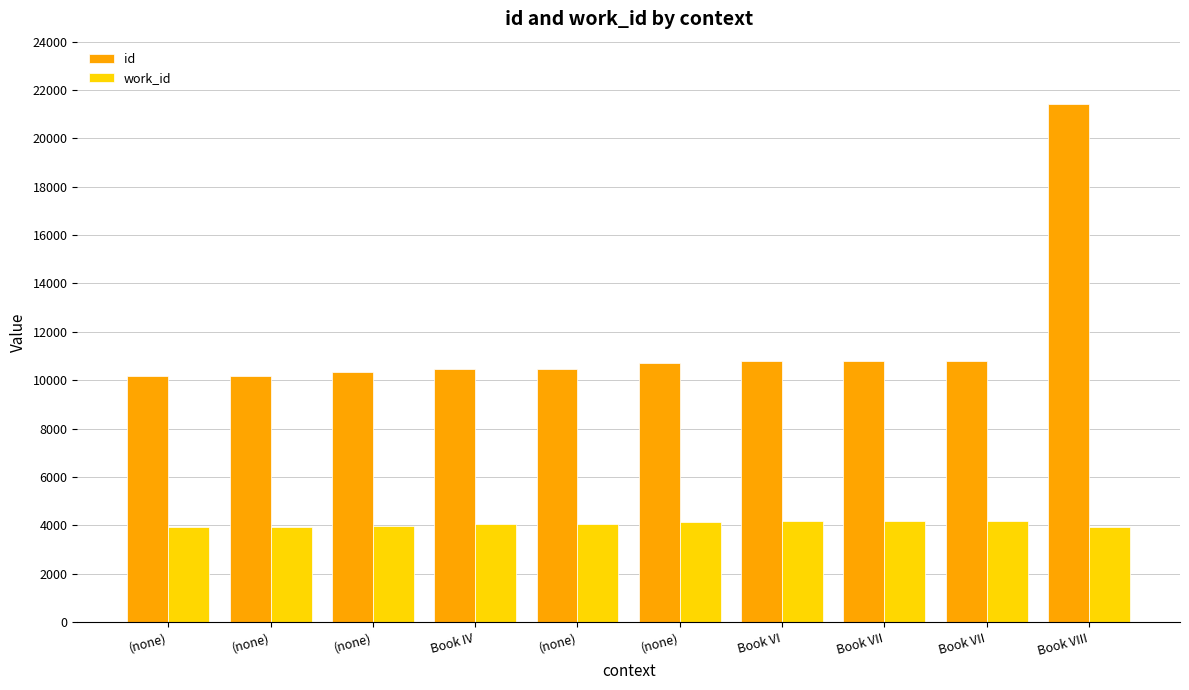

Which series has the largest range (max minus min)?

id